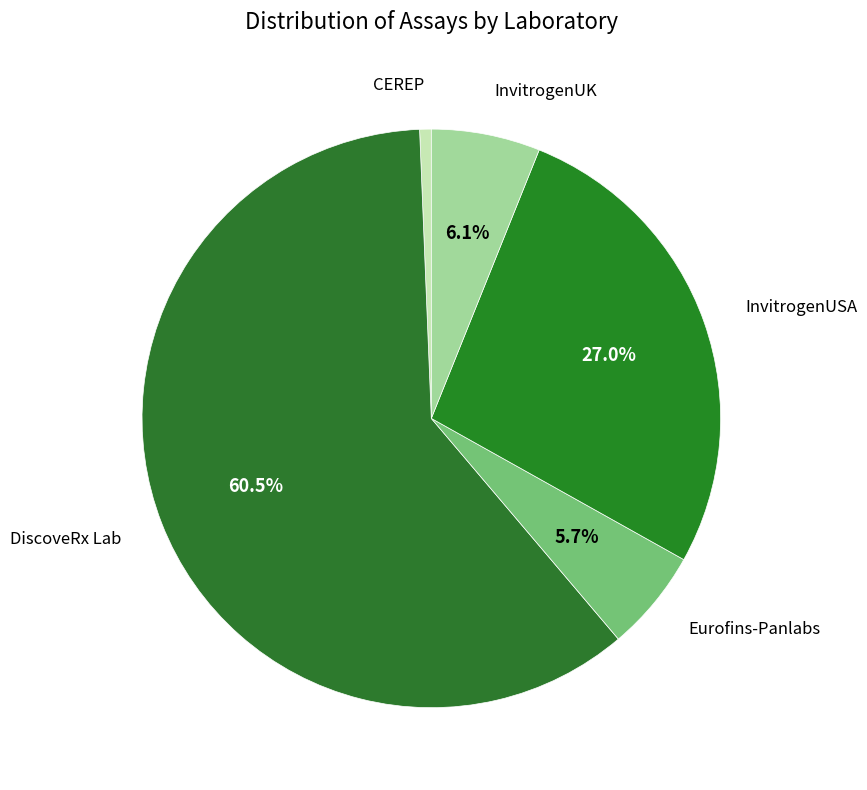

Count the number of slices in the pie.

5